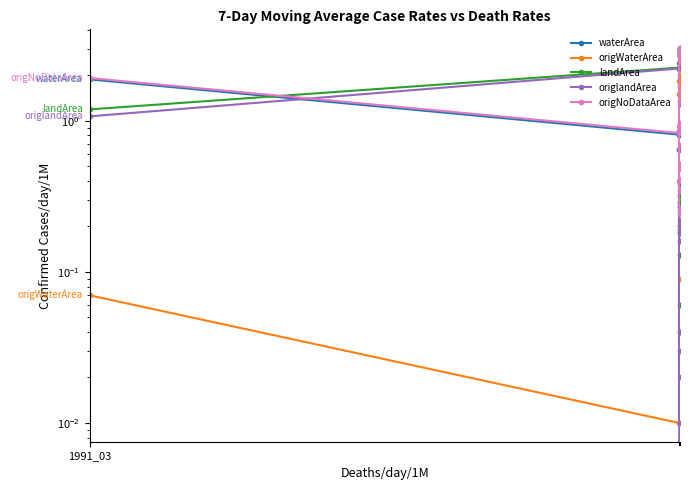

What is the difference between the maximum and minimum values in the landArea series?

2.2